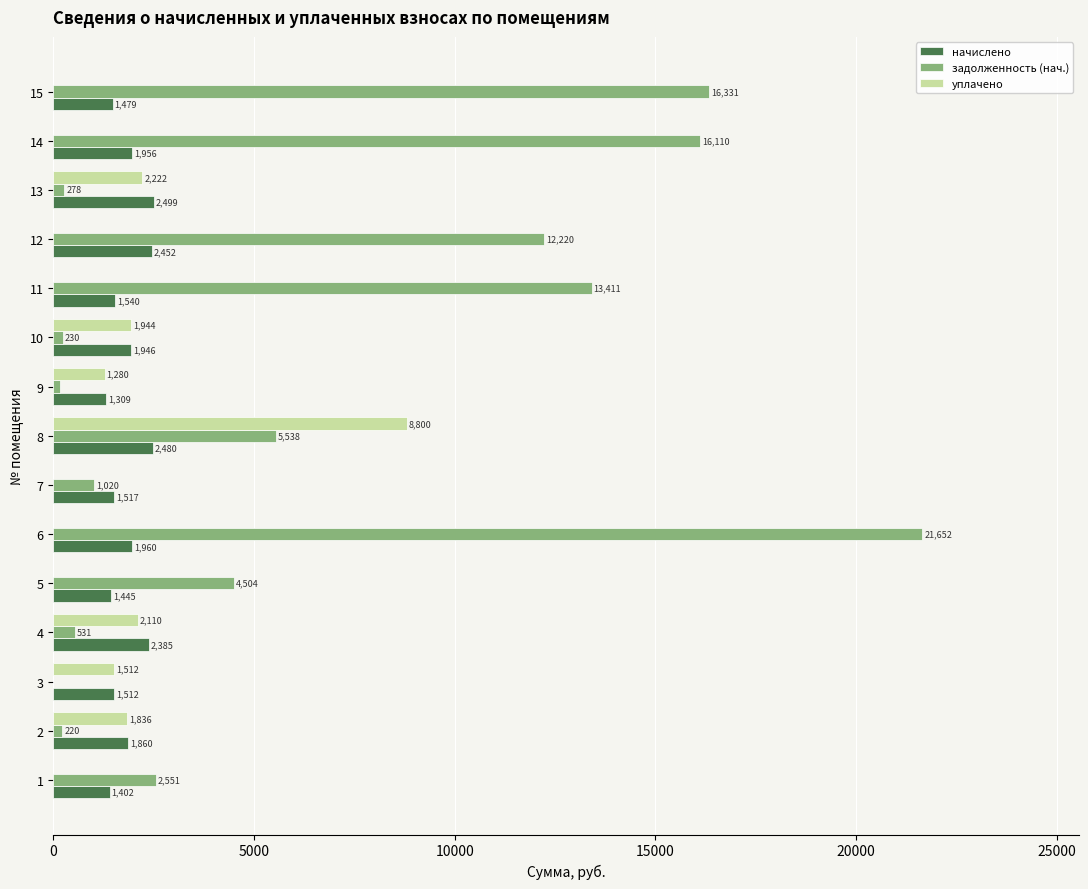

Between 5 and 7, which series saw the biggest shift?

задолженность (нач.)